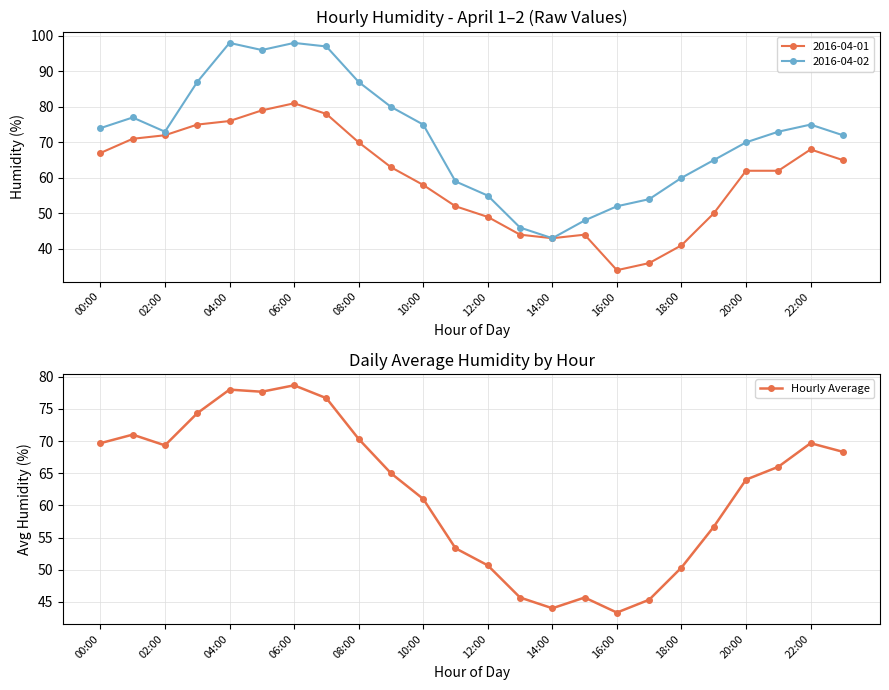

Where is the first local minimum for Hourly Average?

02:00